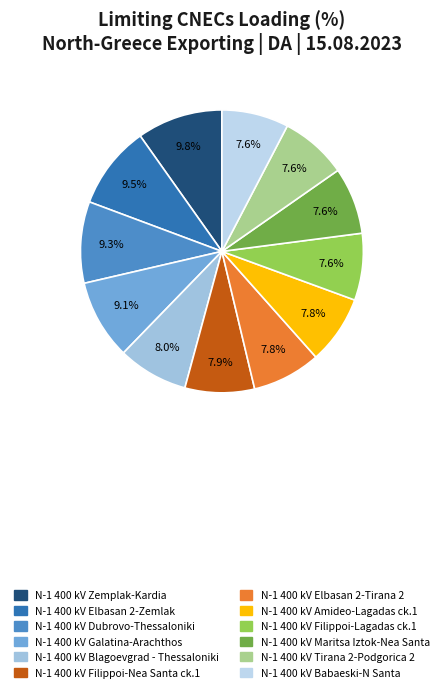

Is N-1 400 kV Blagoevgrad - Thessaloniki the majority of the pie?

No